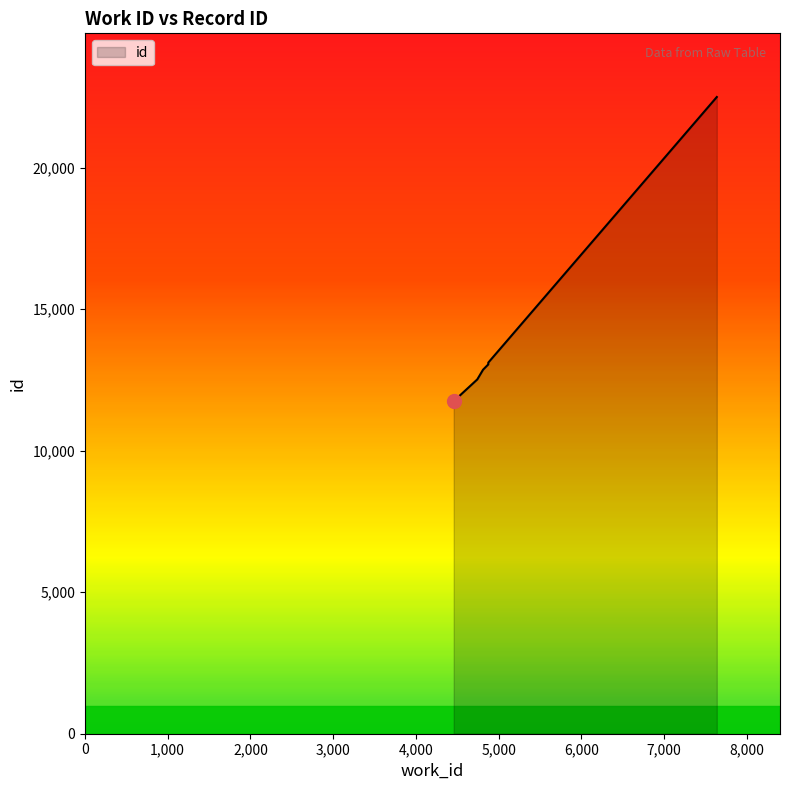

How many lines are shown in the chart?

1